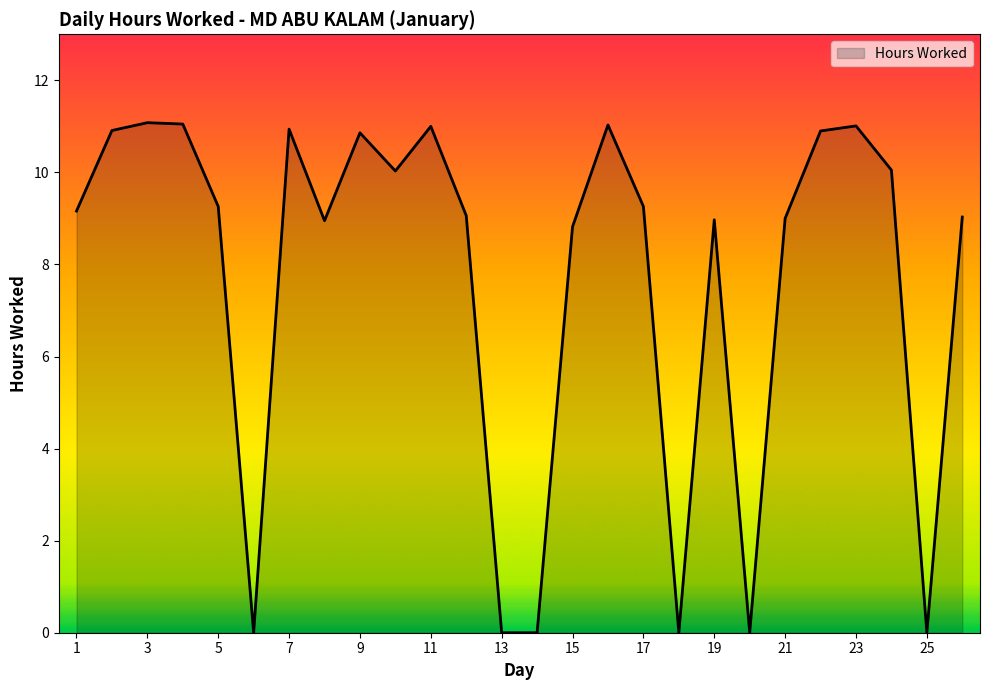

What is the difference between the maximum and minimum values?

11.1